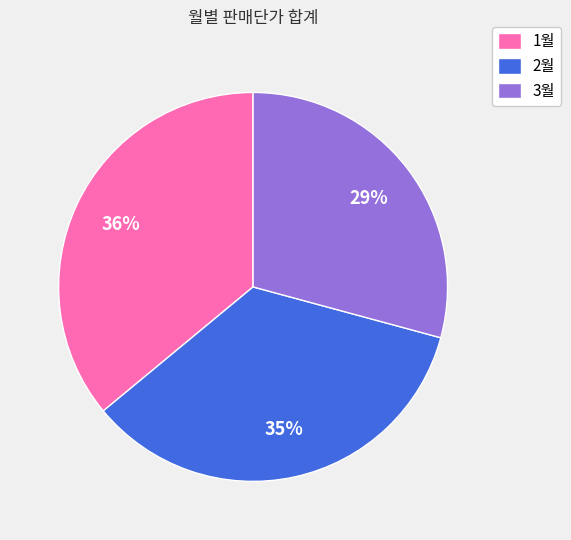

Which slice is the smallest?

3월